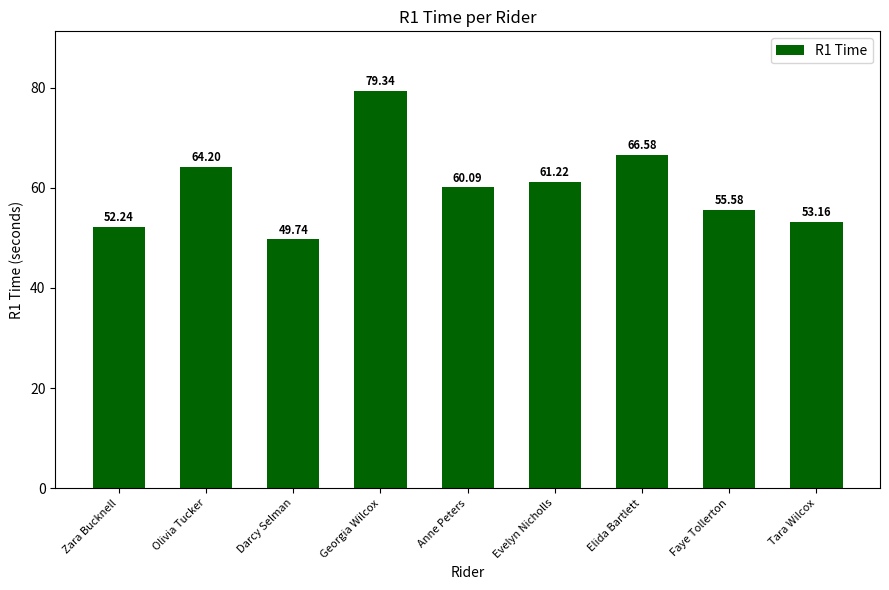

Reading left to right, list all the values displayed in this chart.

Zara Bucknell=52.2	Olivia Tucker=64.2	Darcy Selman=49.7	Georgia Wilcox=79.3	Anne Peters=60.1	Evelyn Nicholls=61.2	Elida Bartlett=66.6	Faye Tollerton=55.6	Tara Wilcox=53.2